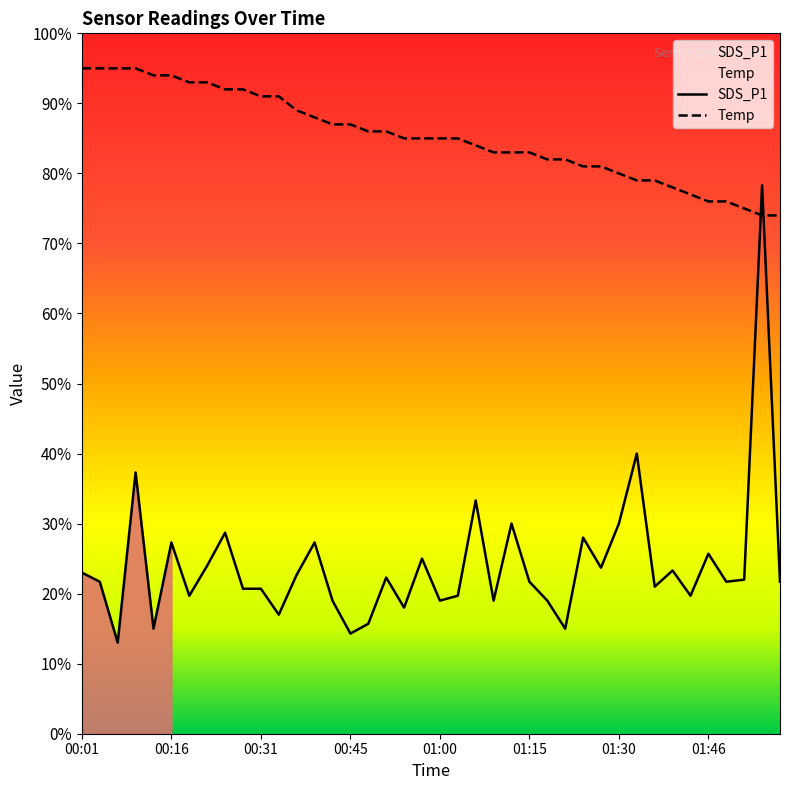

True or false: SDS_P1 and Temp cross at least once.

True